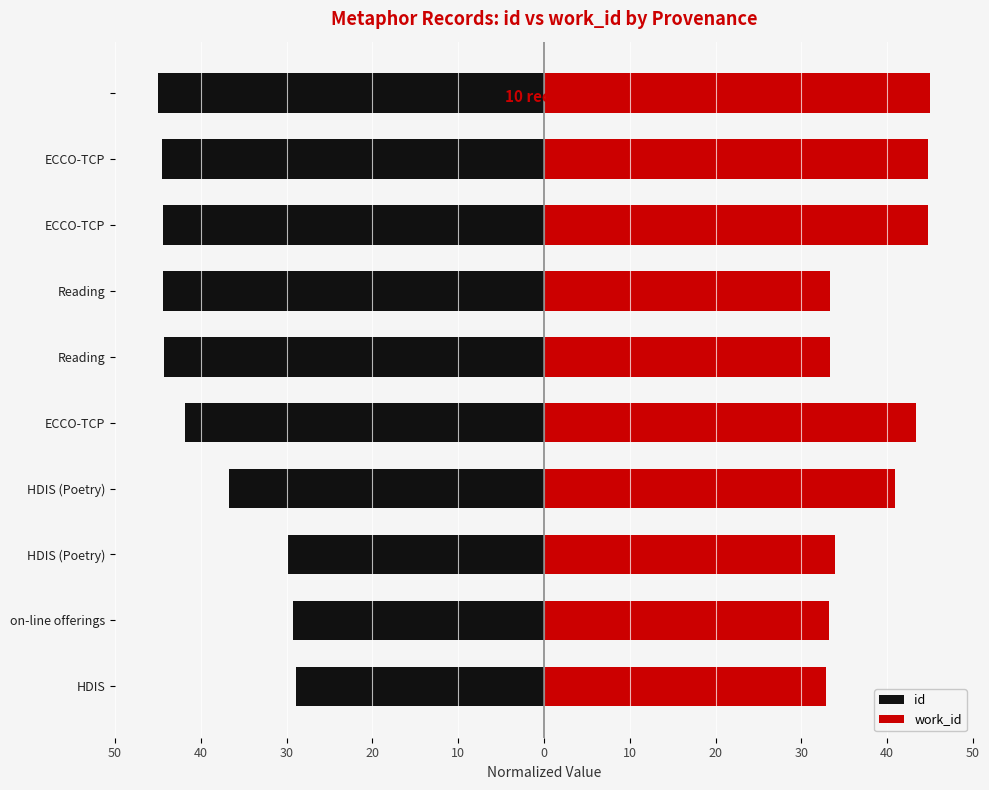

How many distinct data groups are displayed?

2